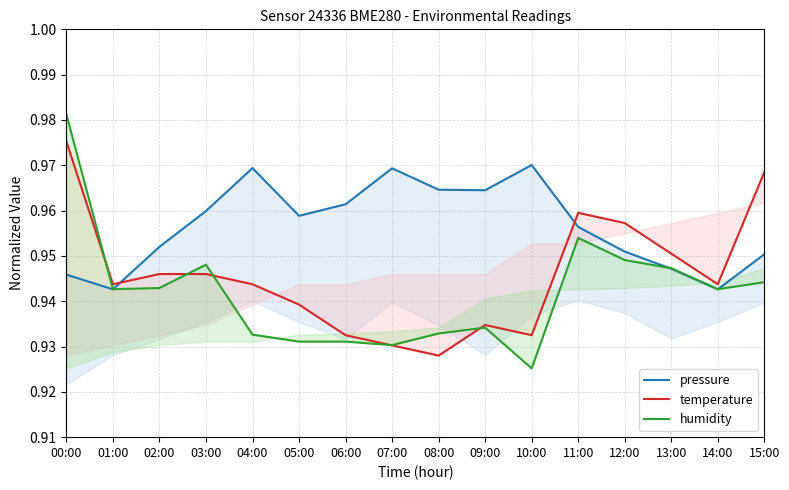

What is the total value across all series at 10:00?

2.8